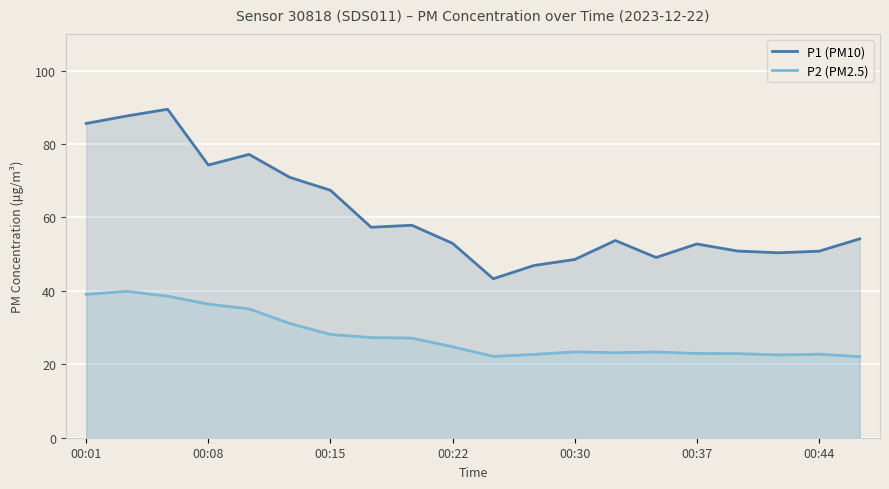

True or false: P2 (PM2.5) has more than 1 points higher than both neighbors.

True